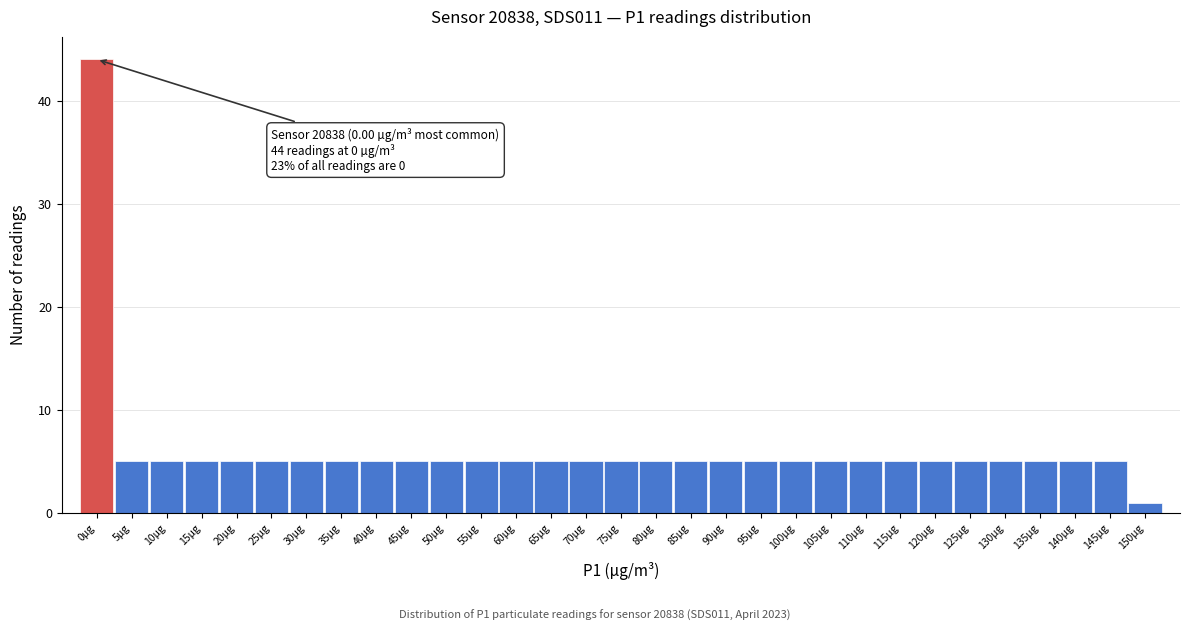

What is the greatest value displayed?

44